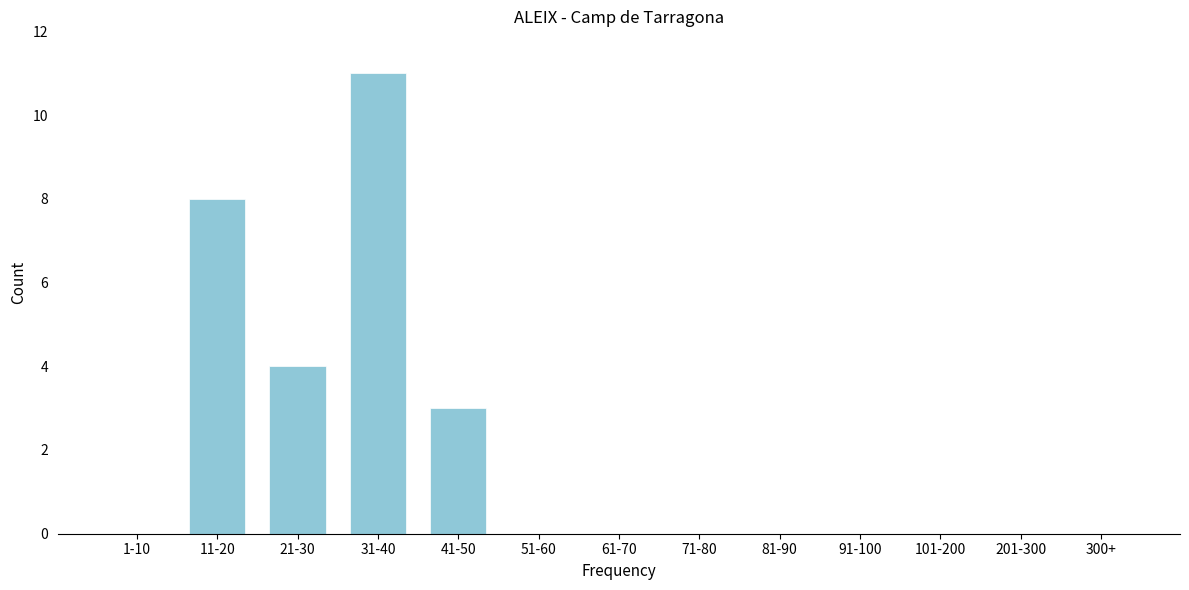

Reading left to right, list all the values displayed in this chart.

1-10=0	11-20=8	21-30=4	31-40=11	41-50=3	51-60=0	61-70=0	71-80=0	81-90=0	91-100=0	101-200=0	201-300=0	300+=0